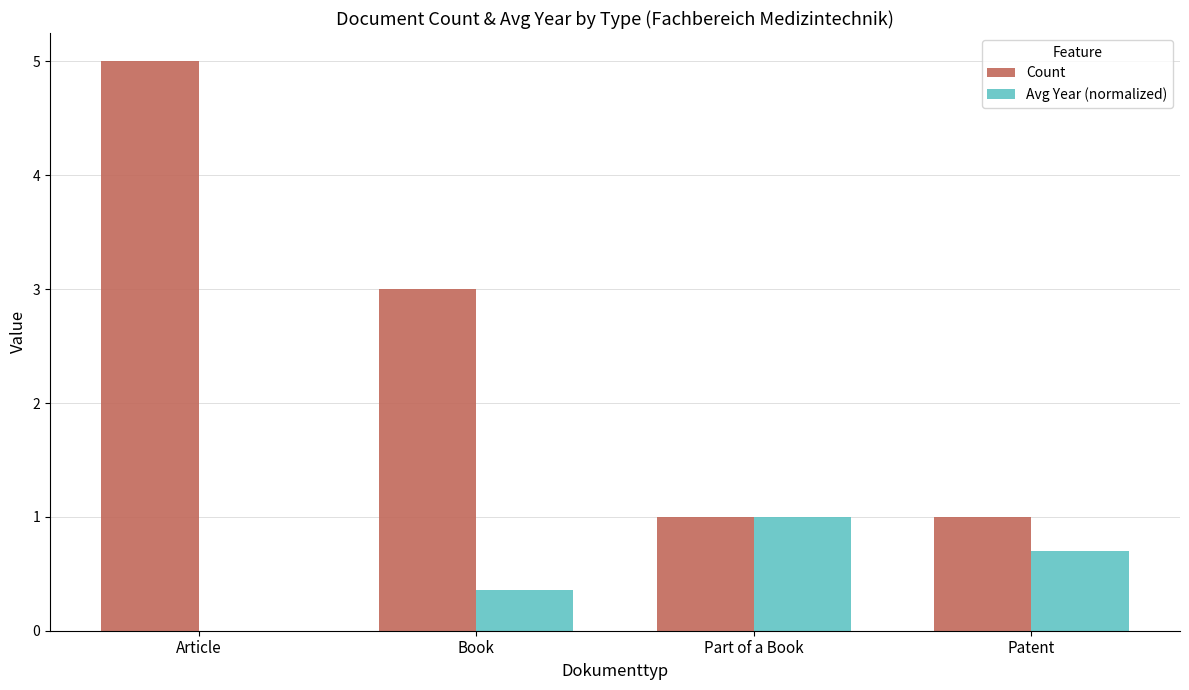

What is the sum of the Avg Year (normalized) values at Part of a Book and Book?

1.4